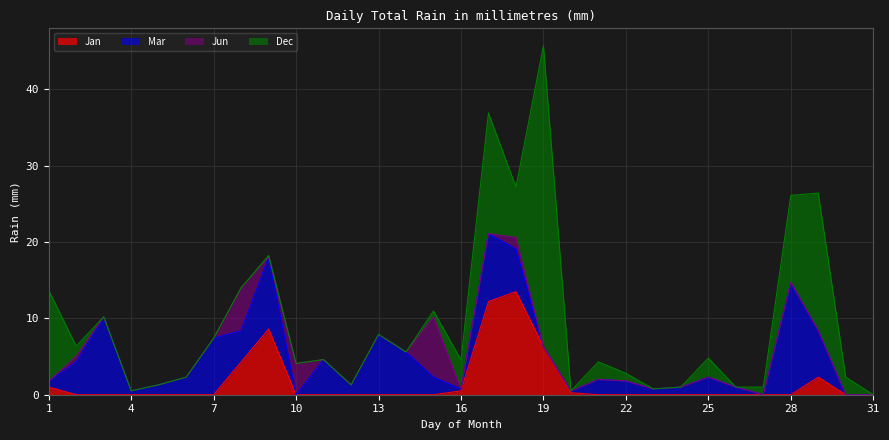

True or false: Jan has a value of 11.6 at 9.

False